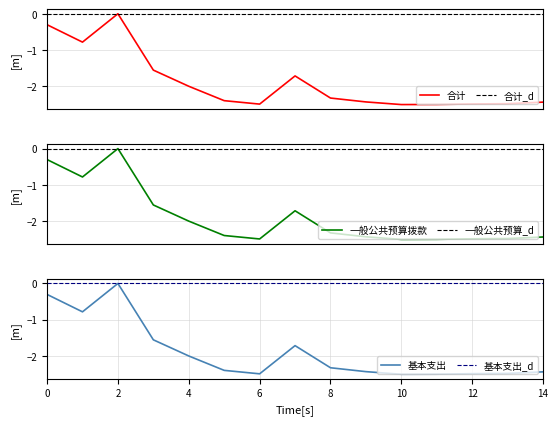

What is the smallest value displayed?

-2.5